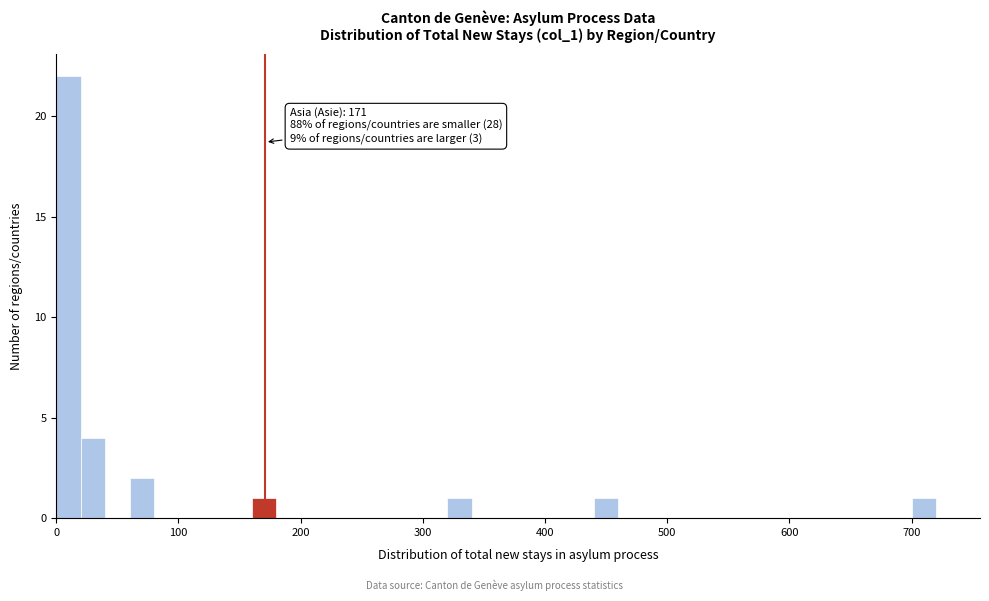

Read against the x-axis, roughly where is the centre of the tallest bar?

10